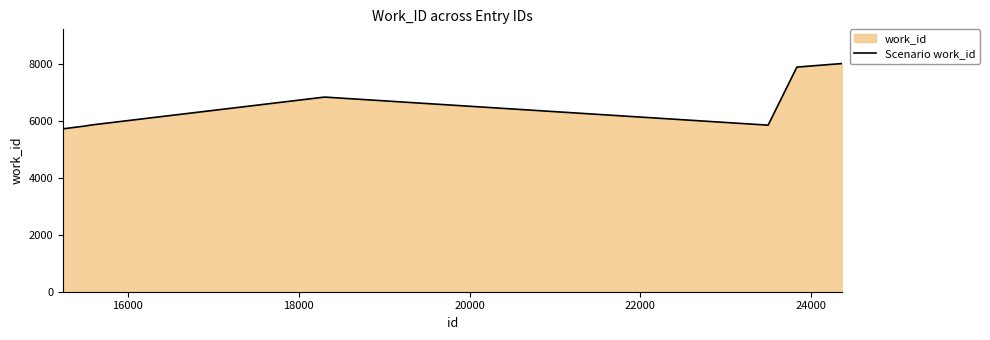

Reading right to left, extract all data points from this chart.

8001	7879	7879	5841	6825	6825	6825	5851	5813	5712